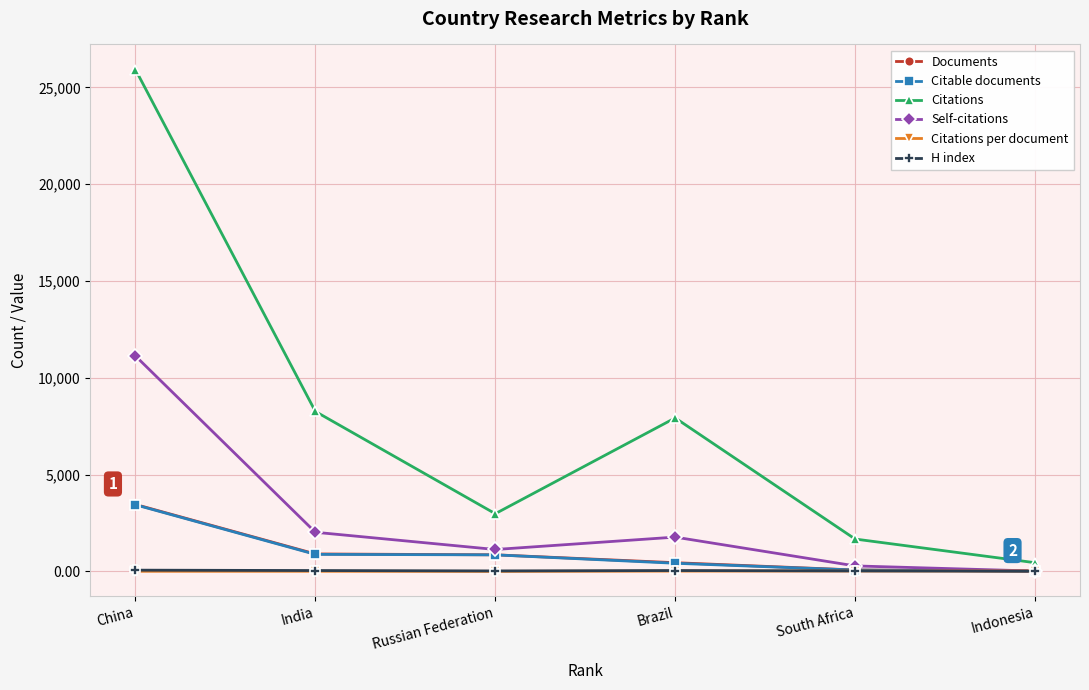

What is the label of the 4th point from the left?

Brazil